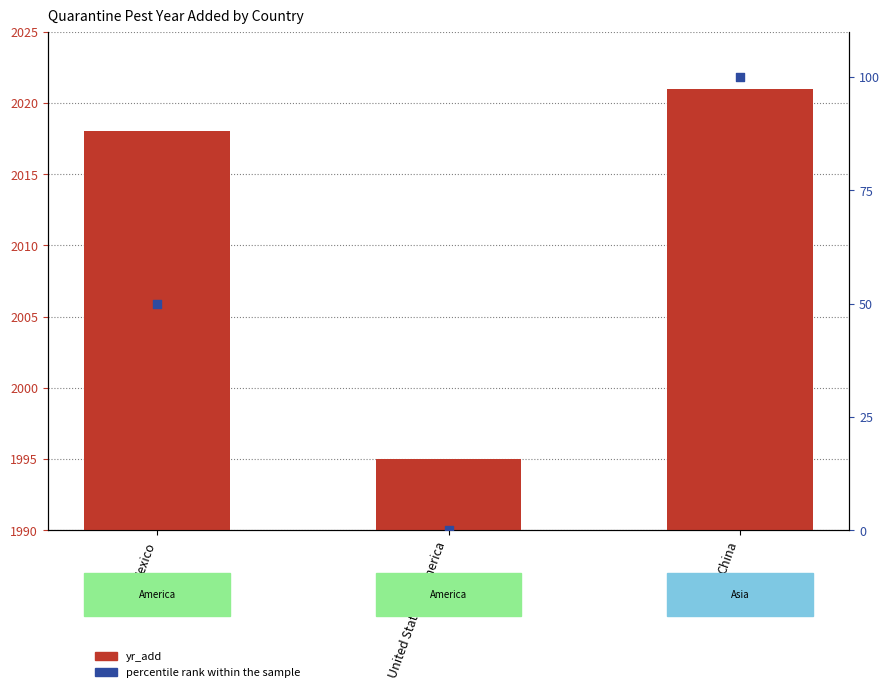

Which series has the widest spread of Y values?

percentile rank within the sample